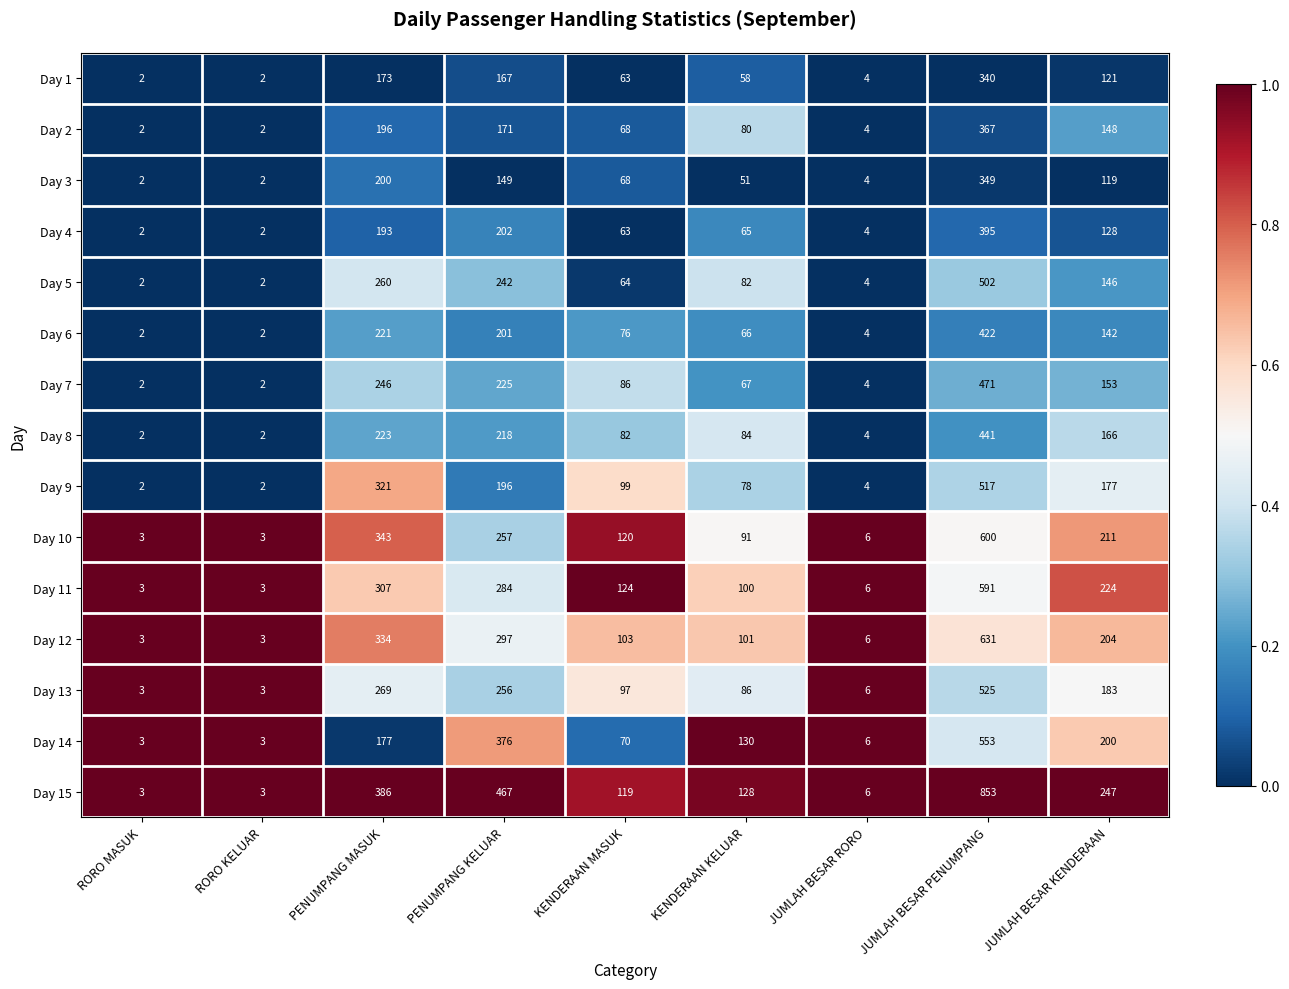

The Day 5 series shows 502 at JUMLAH BESAR PENUMPANG. True or false?

True